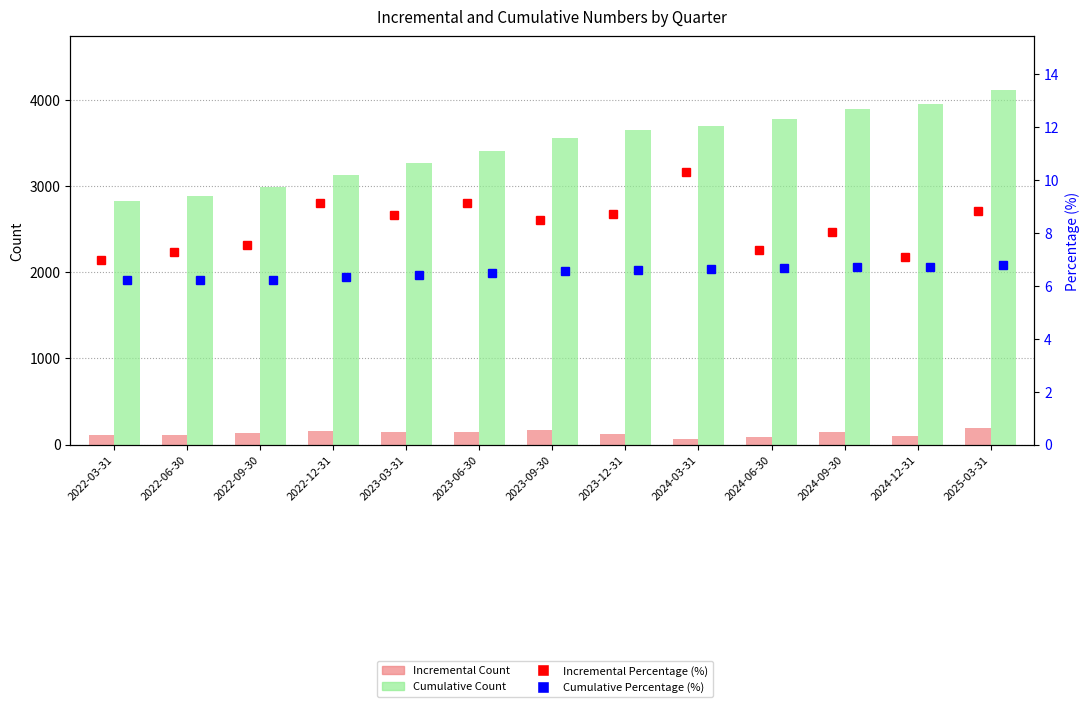

True or false: Incremental Percentage (%) has a value of 9.1 at 2023-06-30.

True